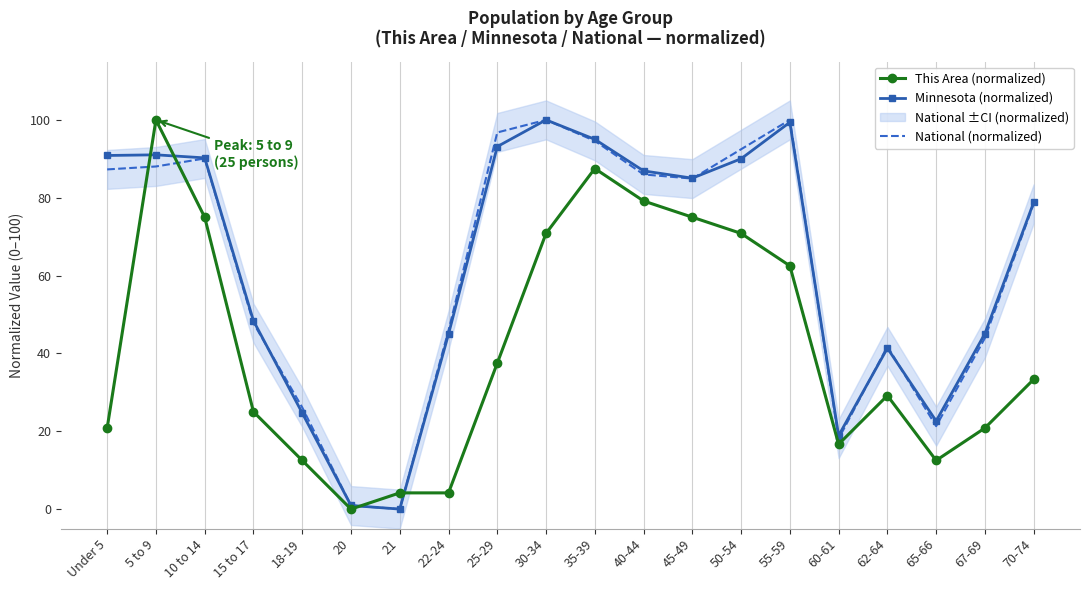

Reading left to right, what are all the values shown in this chart?

This Area (normalized): 20.8	100.0	75.0	25.0	12.5	0.0	4.2	4.2	37.5	70.8	87.5	79.2	75.0	70.8	62.5	16.7	29.2	12.5	20.8	33.3
Minnesota (normalized): 90.9	91.0	90.2	48.4	24.7	0.9	0.0	44.9	93.1	100.0	95.0	86.9	85.0	90.0	99.4	18.9	41.3	22.6	45.1	78.8
National (normalized): 87.3	88.0	90.1	47.8	26.1	0.9	0.0	45.9	96.8	100.0	94.6	86.0	84.9	92.5	100.0	18.1	41.8	21.3	43.9	78.4